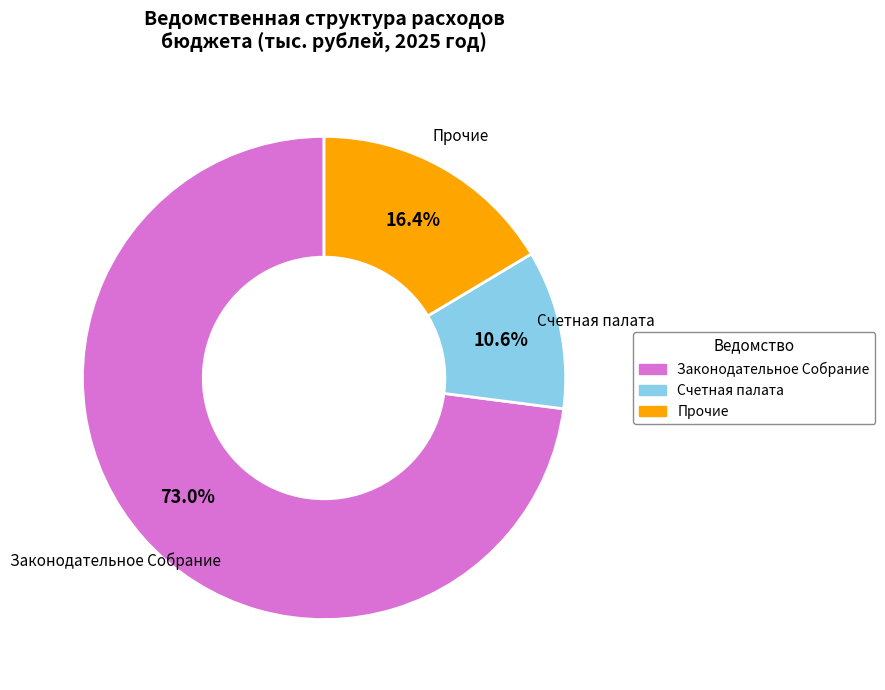

Count the number of slices in the pie.

3